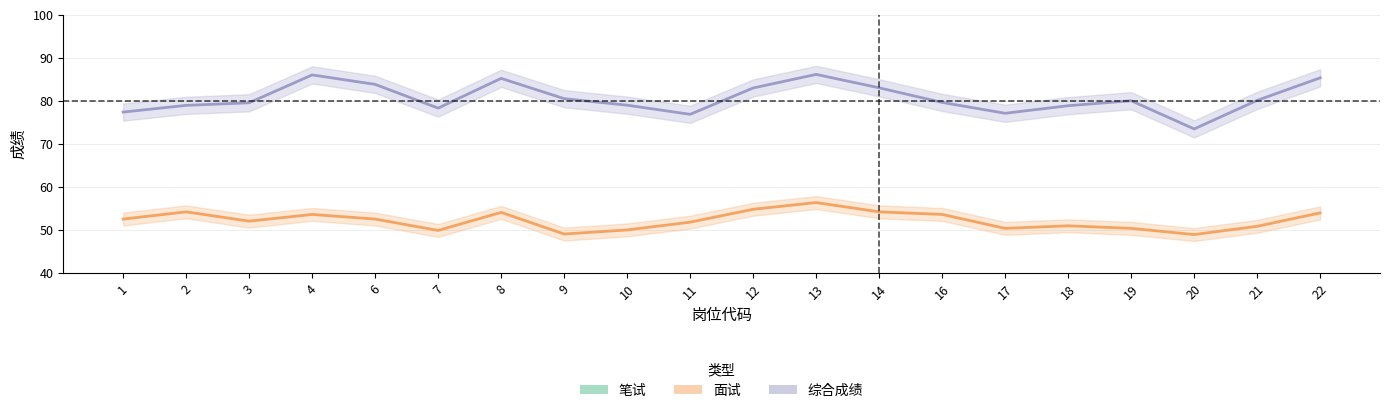

At how many categories does at least one series exceed 42?

20